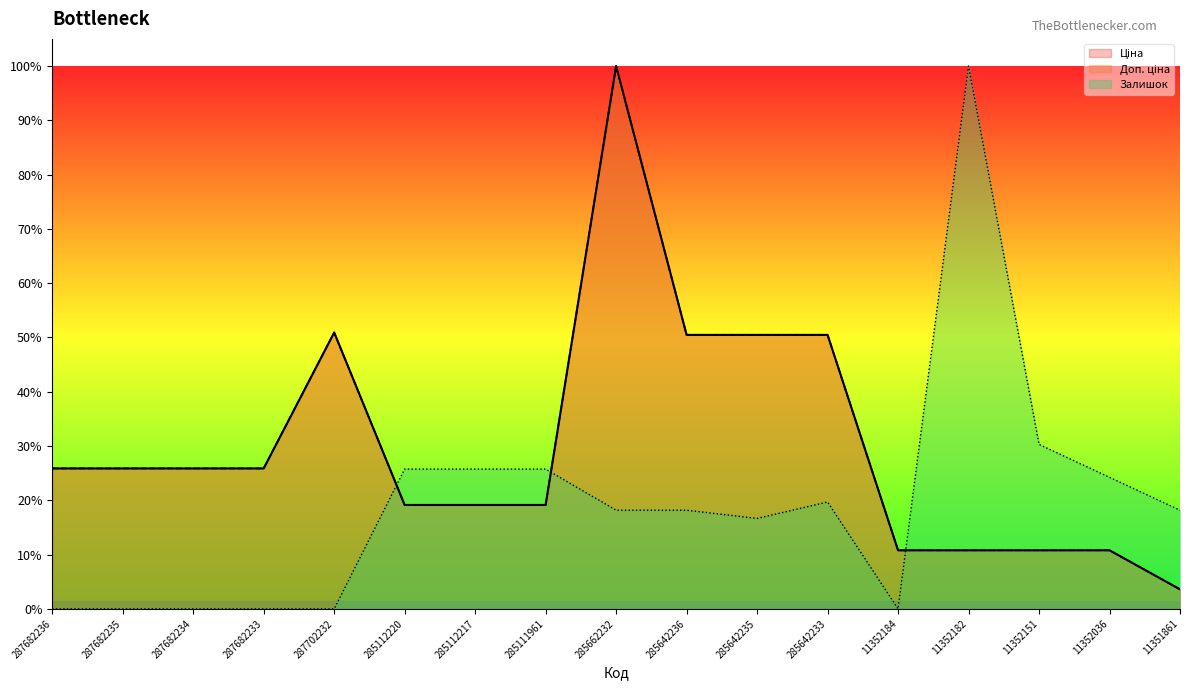

Which series ends up on top after the final intersection of Залишок (line) and Ціна (line)?

Залишок (line)